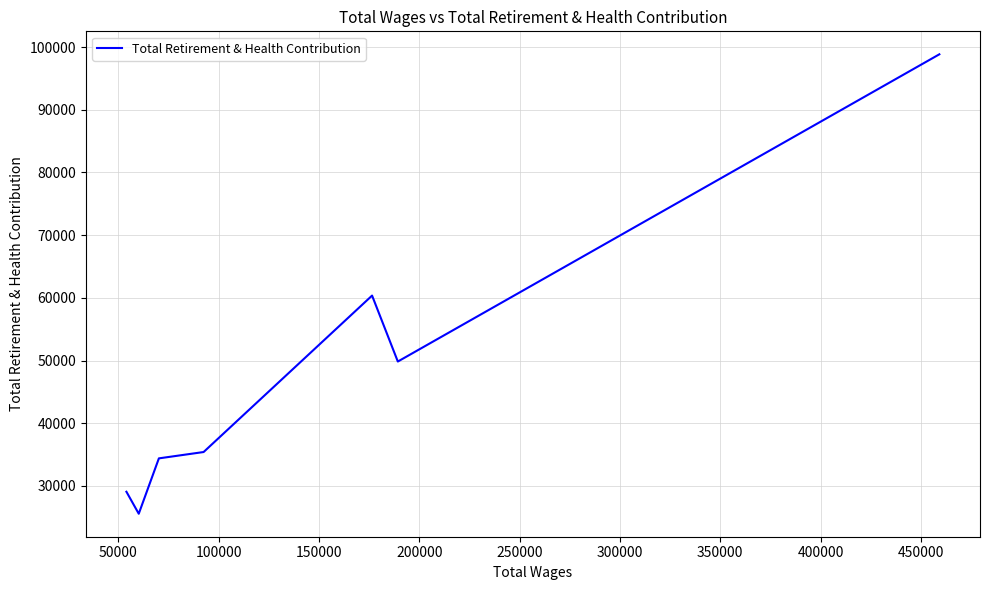

What is the sum of the values at 250000 and 100000?

85915